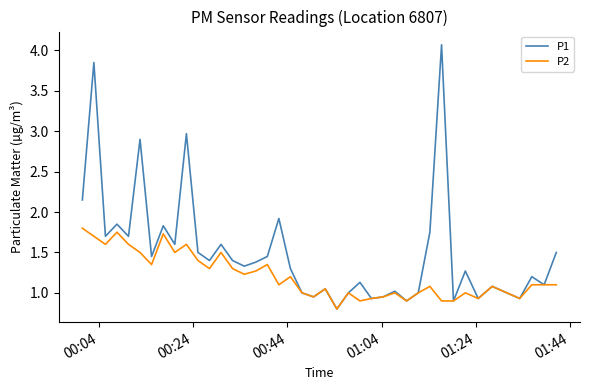

Which series has the largest total across all categories?

P1